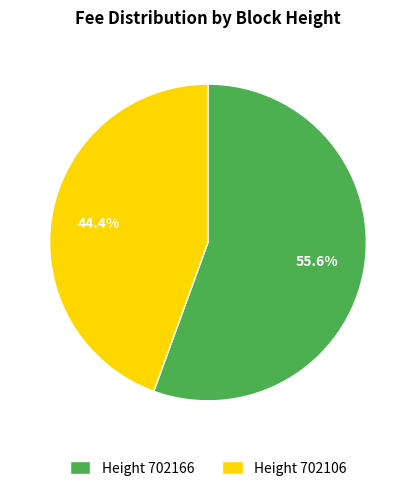

Which slice represents more than half of the pie?

Height 702166